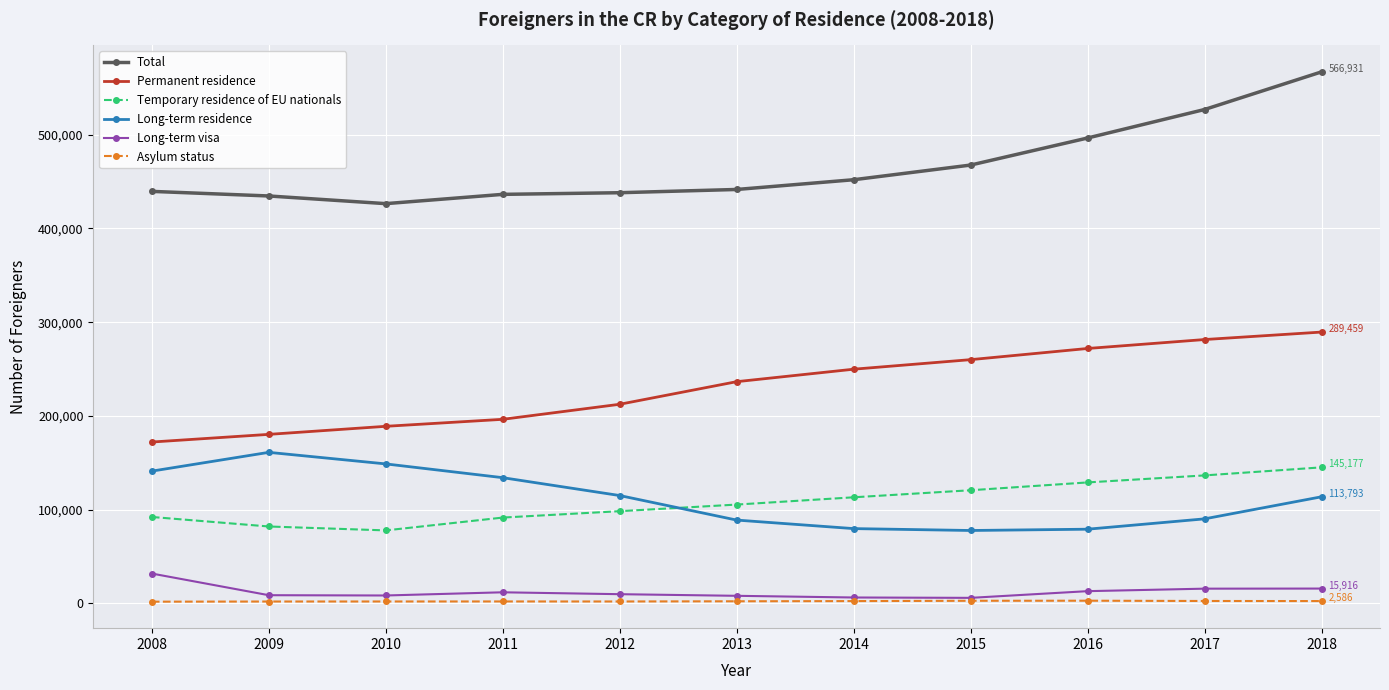

How many lines are shown in the chart?

6